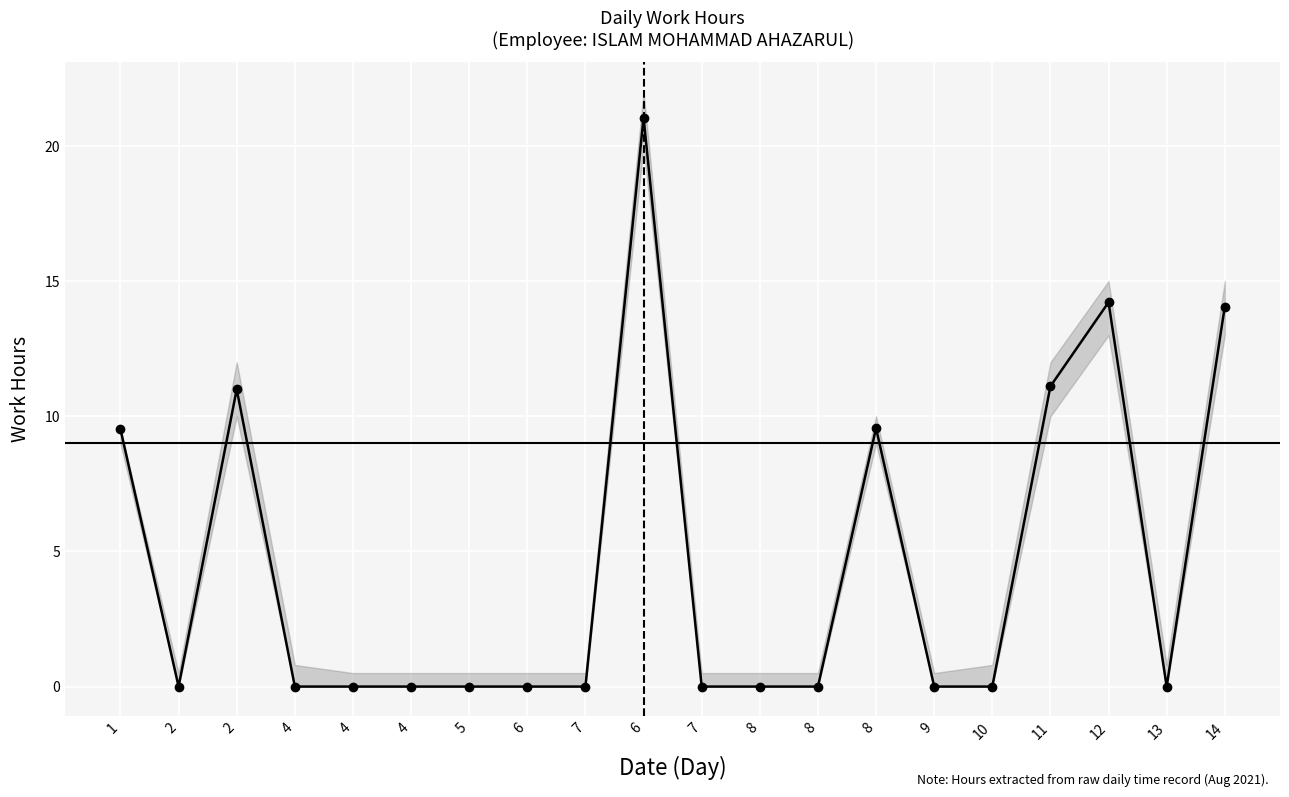

Count the number of data series in this chart.

1